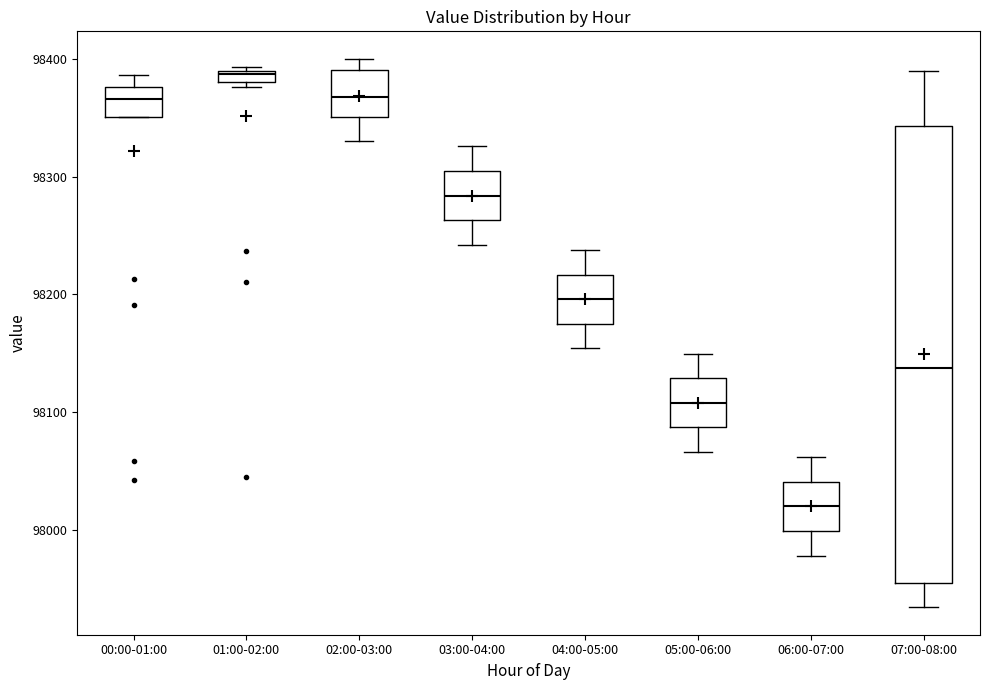

Where is the lower edge of the box for 01:00-02:00 on the y-axis? The values are not printed on the chart, so give them approximately, as read against the axis.

98380